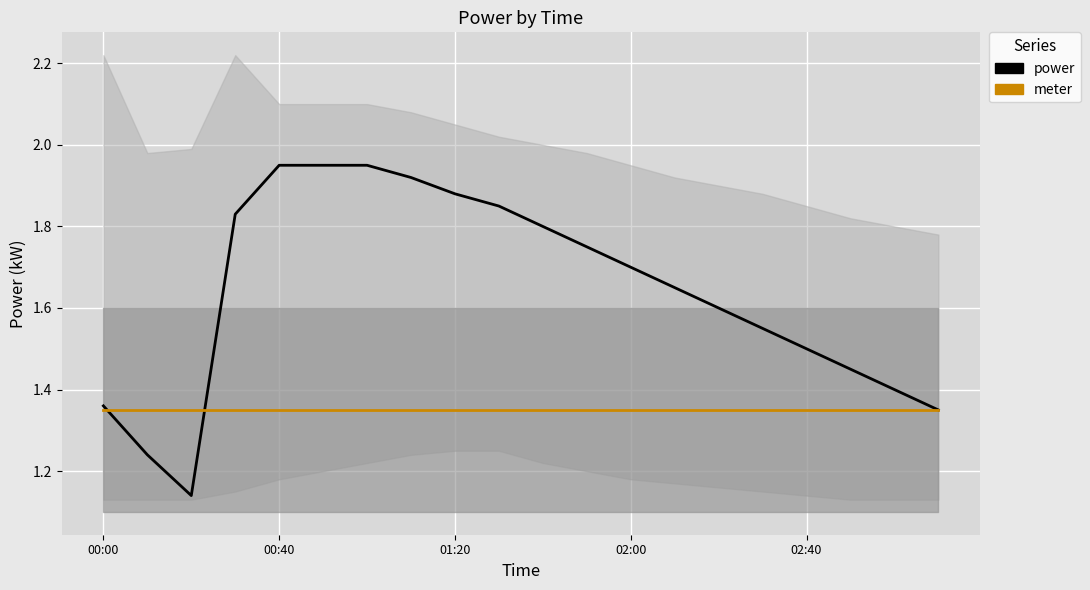

At 00:40, list the series in order from largest to smallest.

power, meter